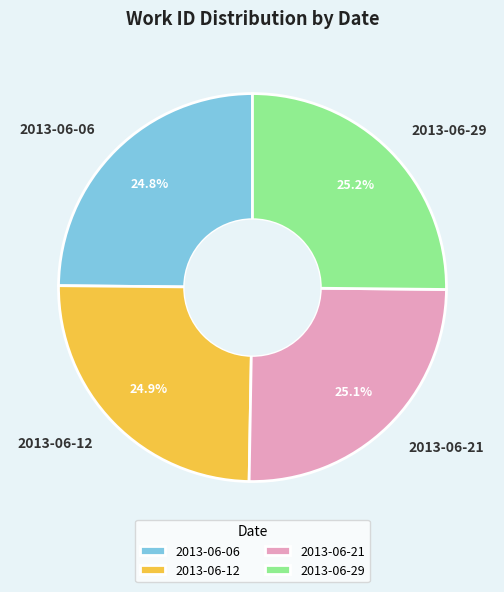

What percentage is the 2013-06-29 slice, to the nearest percent?

25%